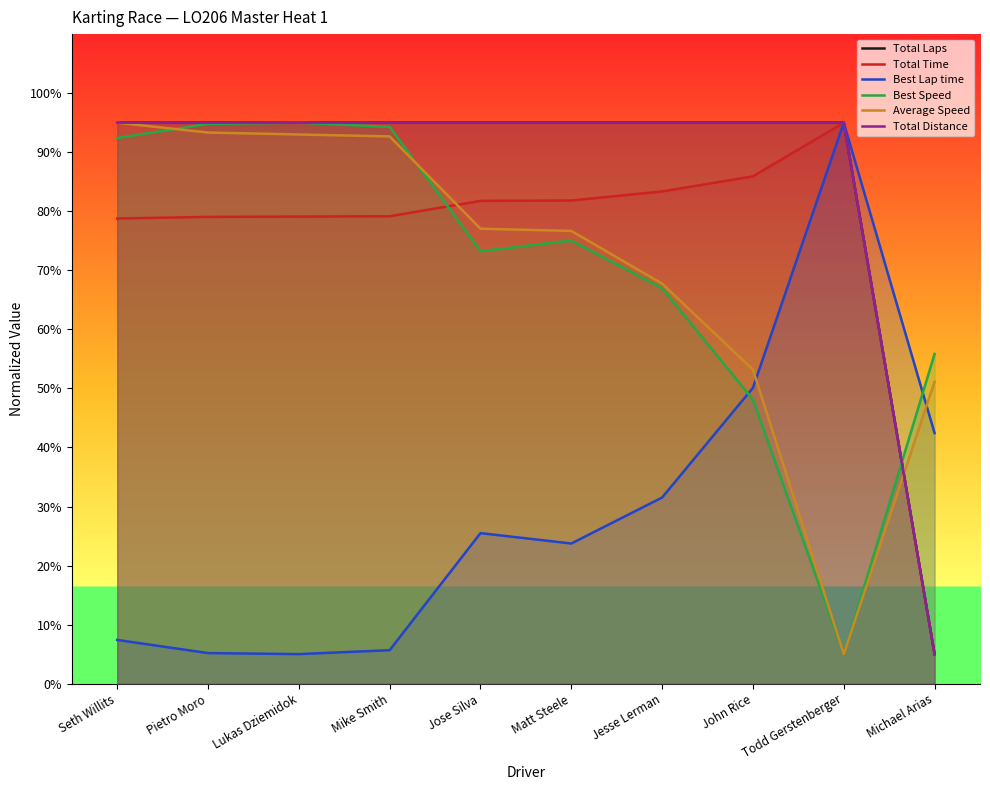

In Best Speed, how many points are higher than both neighbors (excluding endpoints)?

2